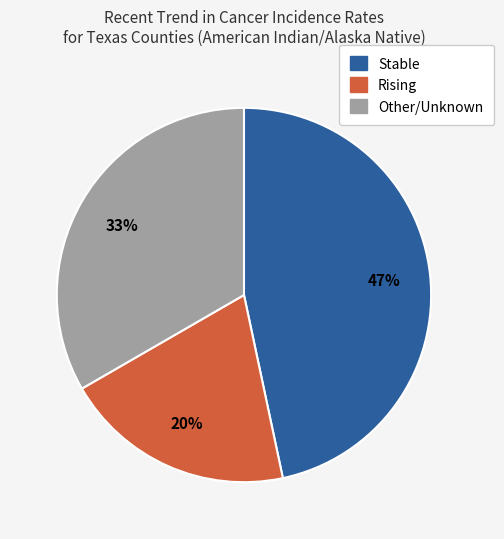

To the nearest percent, what is the difference between the largest and smallest slice percentages?

27%